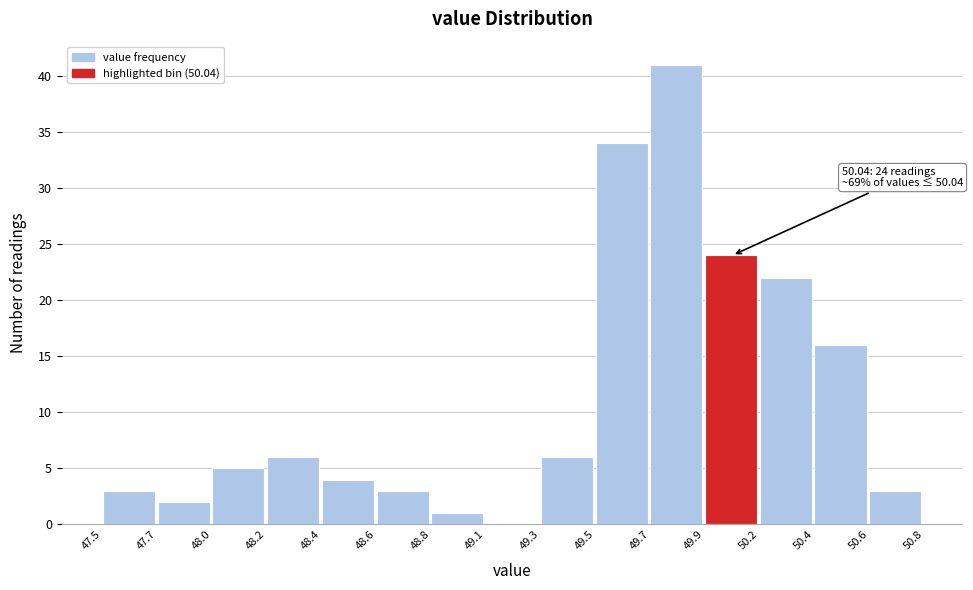

Reading right to left, extract all data points from this chart.

50.6=3	50.4=16	50.2=22	49.9=24	49.7=41	49.5=34	49.3=6	49.1=0	48.8=1	48.6=3	48.4=4	48.2=6	48.0=5	47.7=2	47.5=3